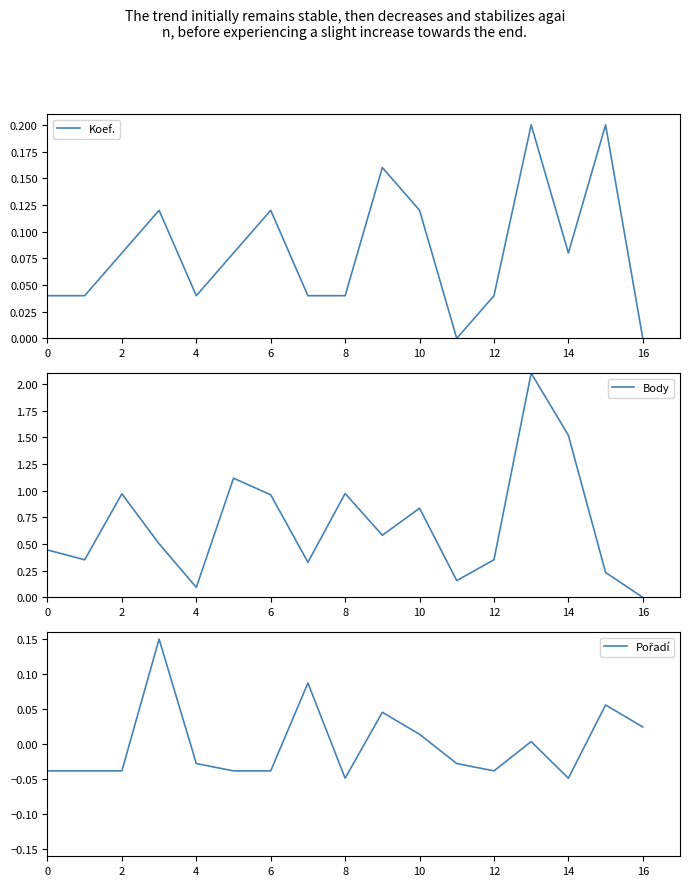

The Body series shows 1.5 at 14. True or false?

True